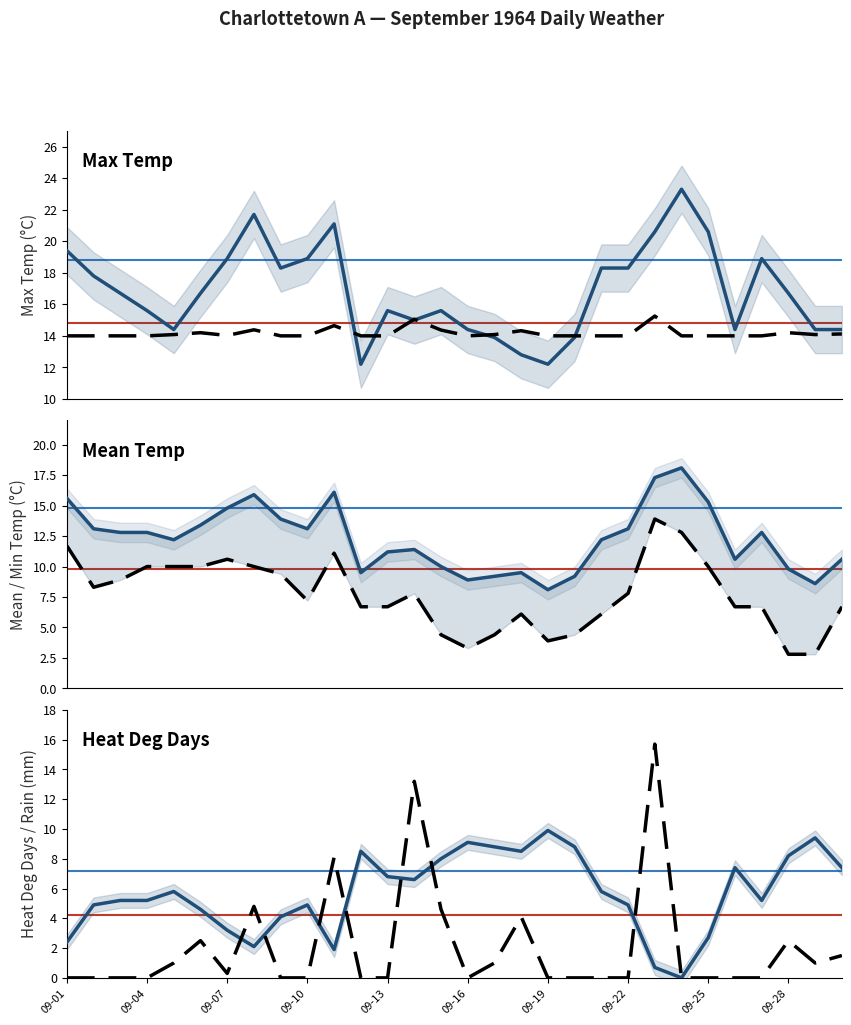

Does the chart have visible grid lines?

No